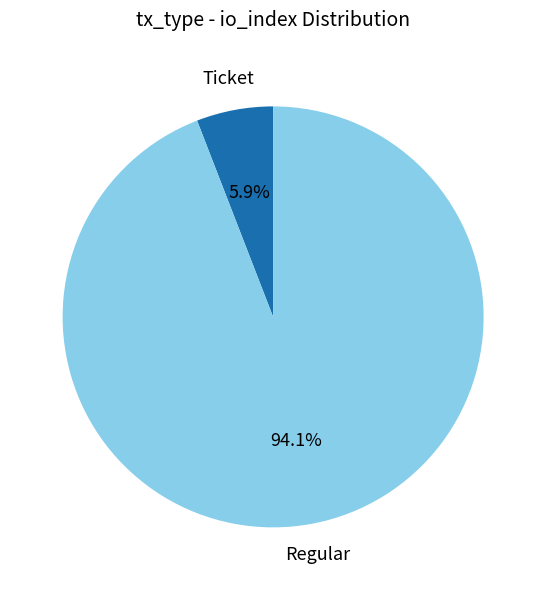

Is there a majority slice in this chart?

Yes